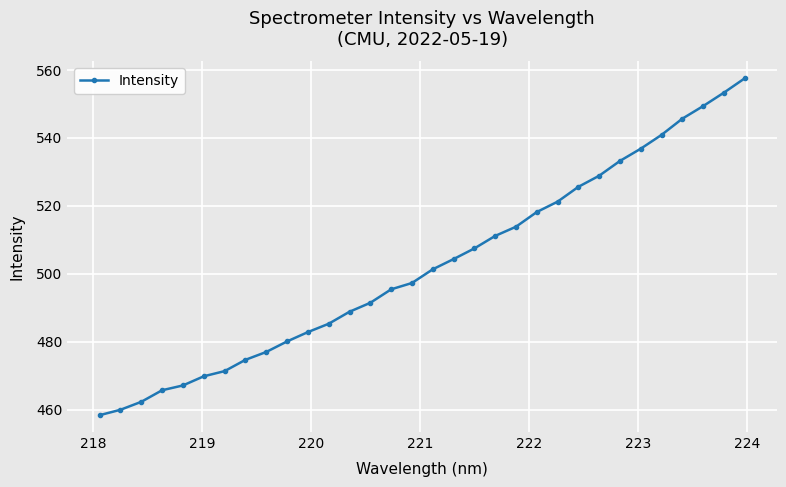

What is the difference between the maximum and minimum values?

99.1